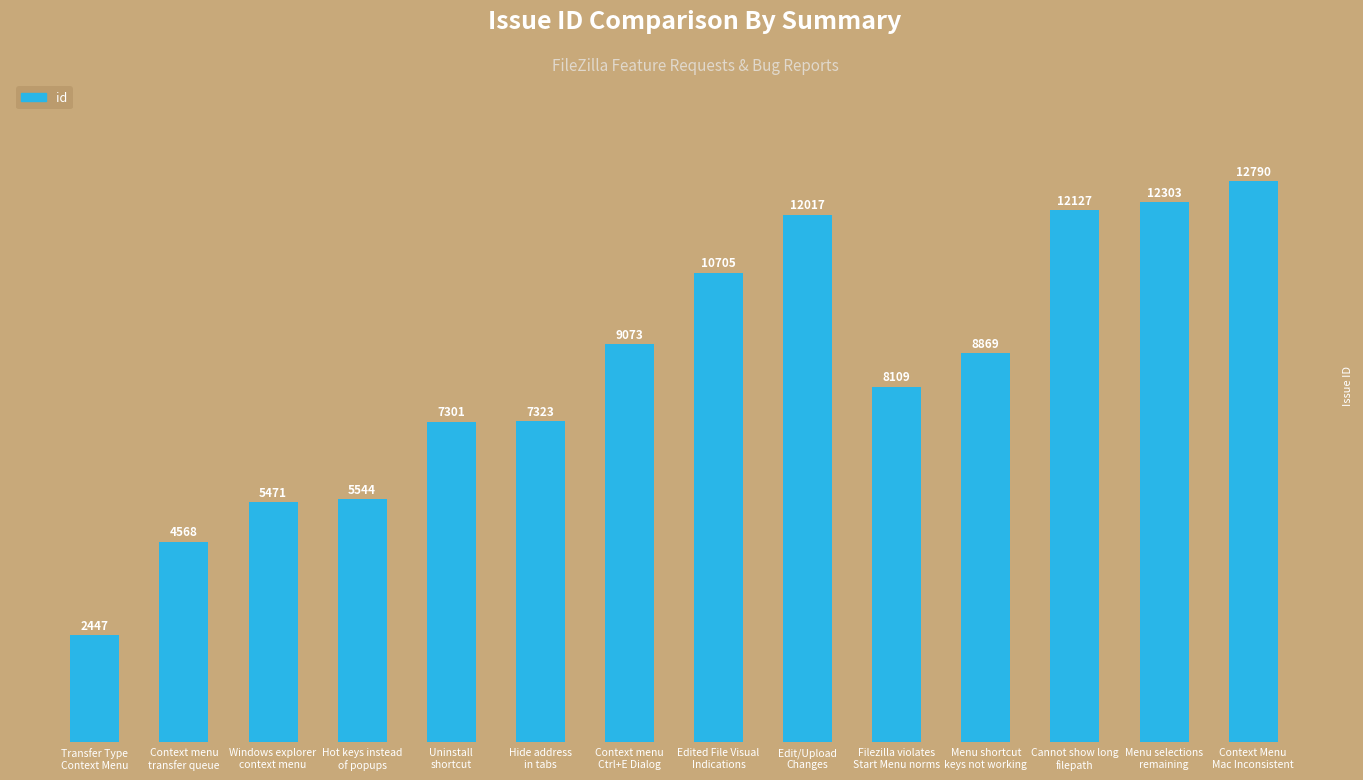

What is the value of the 12th bar from the left?

12127